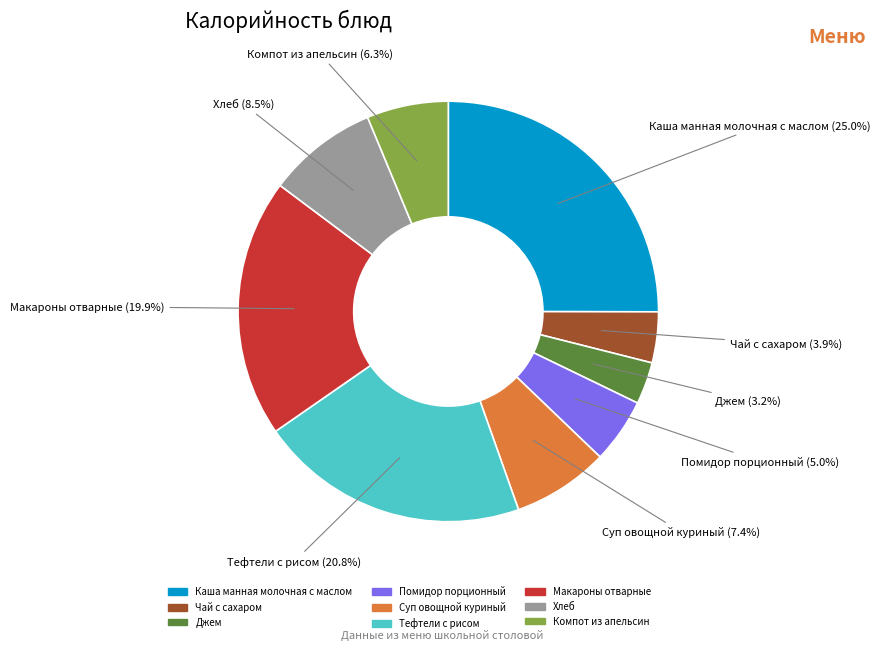

Between Компот из апельсин and Суп овощной куриный, which is larger?

Суп овощной куриный